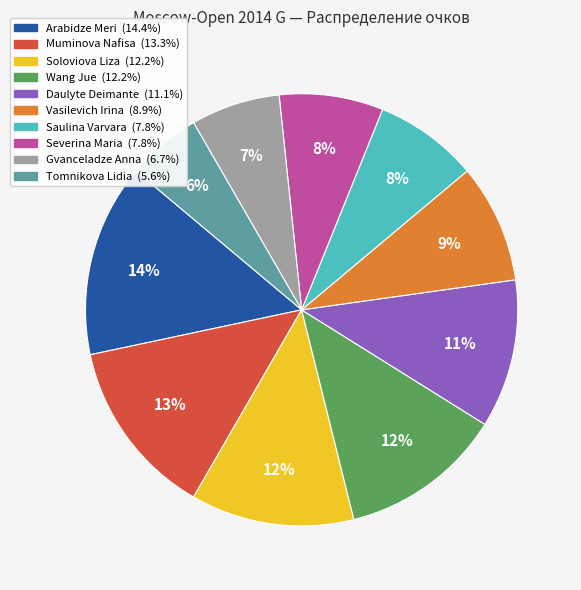

To the nearest percent, what portion does Saulina Varvara represent?

8%